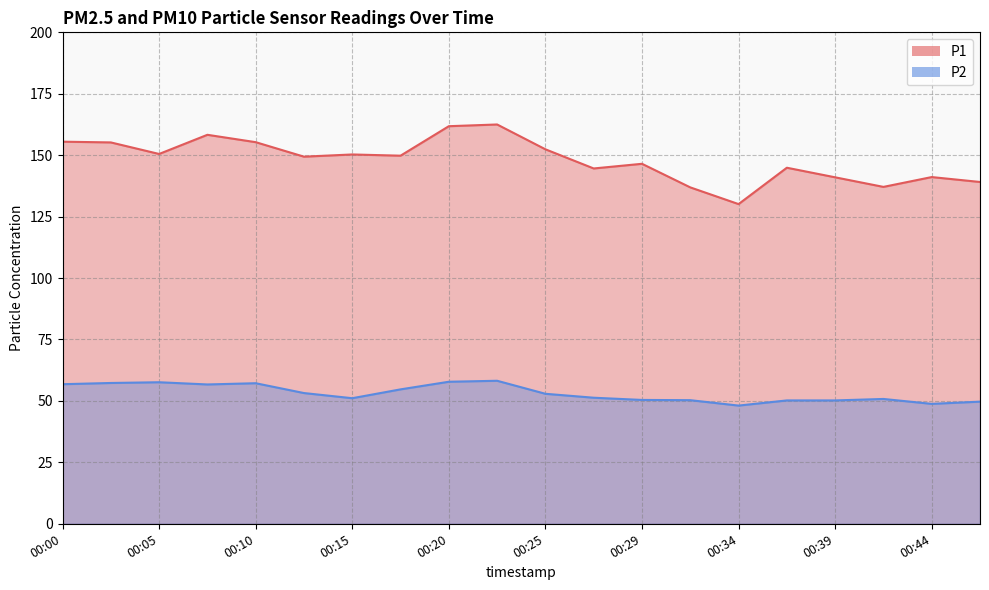

In P1, how many points are higher than both neighbors (excluding endpoints)?

6